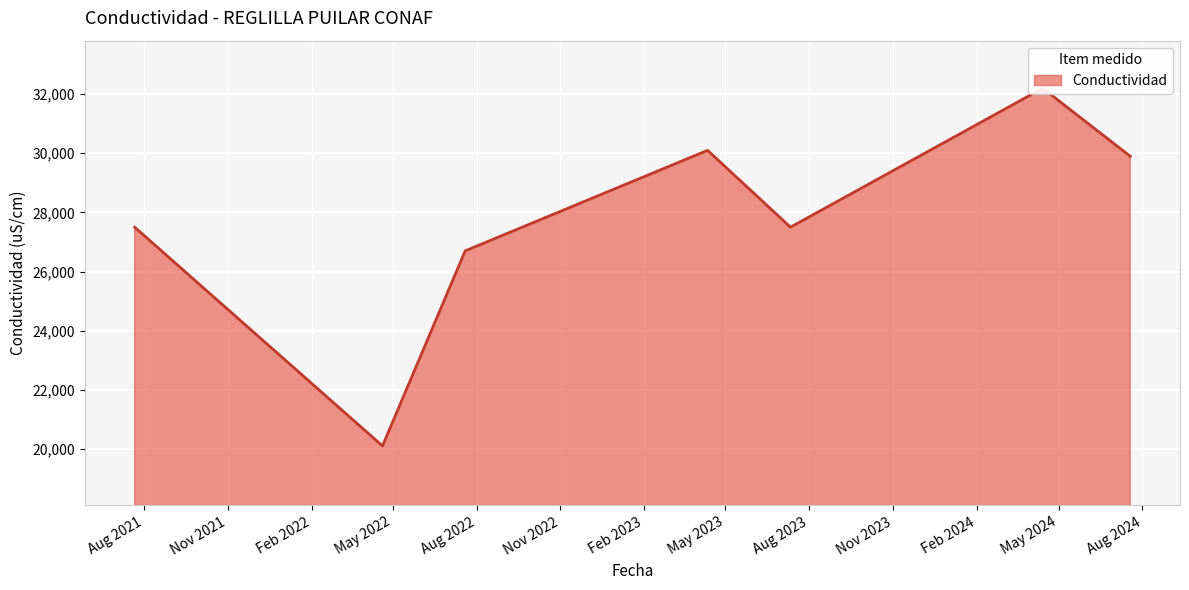

Is it true that the value at 2023-04-11 13:22:00 is 53501?

False